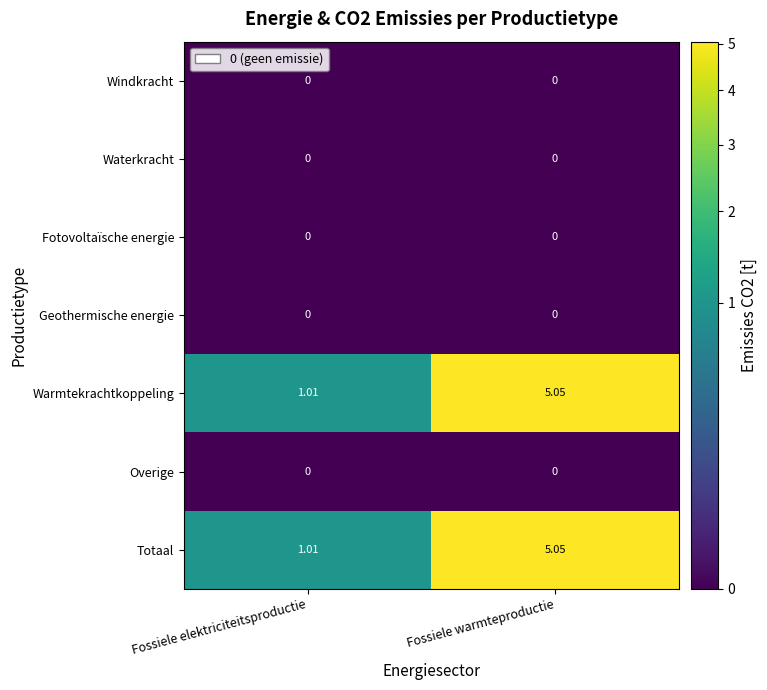

At which label is Totaal closest to 3?

Fossiele elektriciteitsproductie